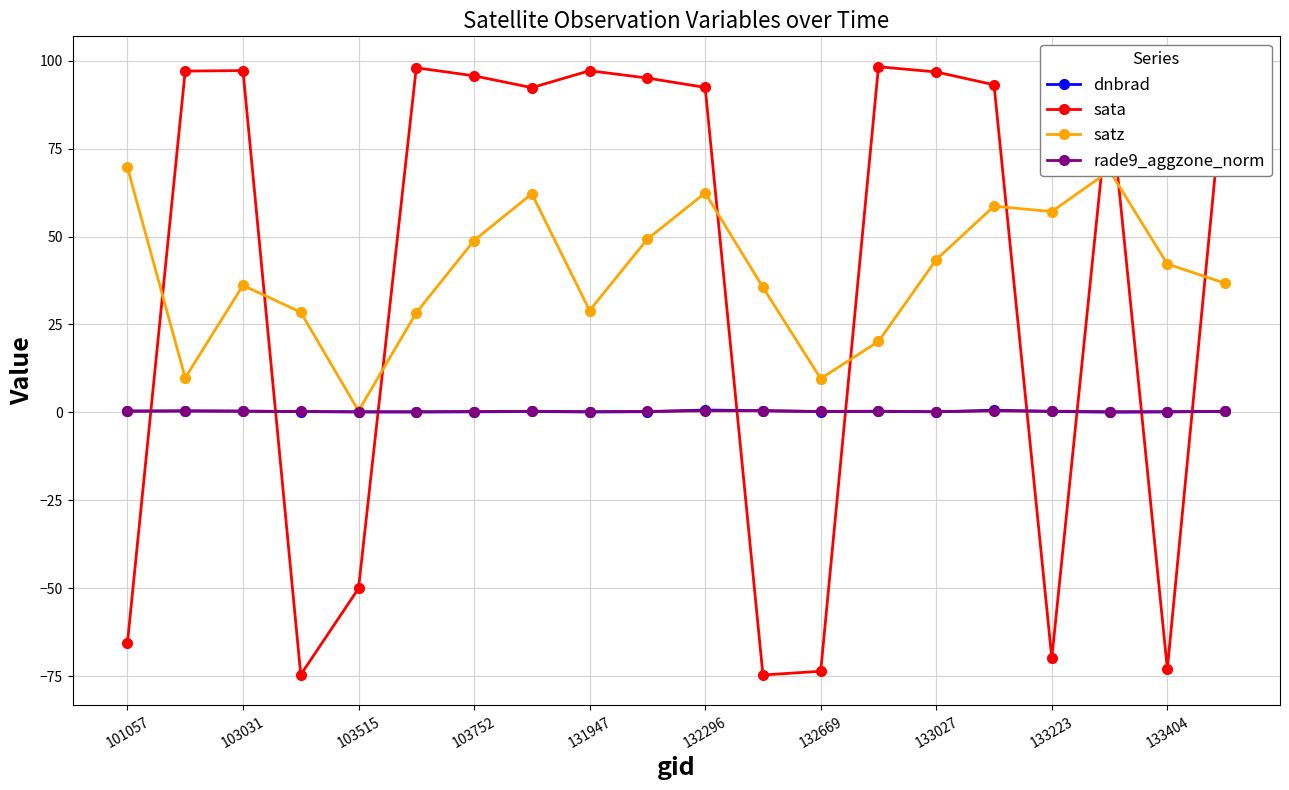

What is the greatest value displayed?

98.3